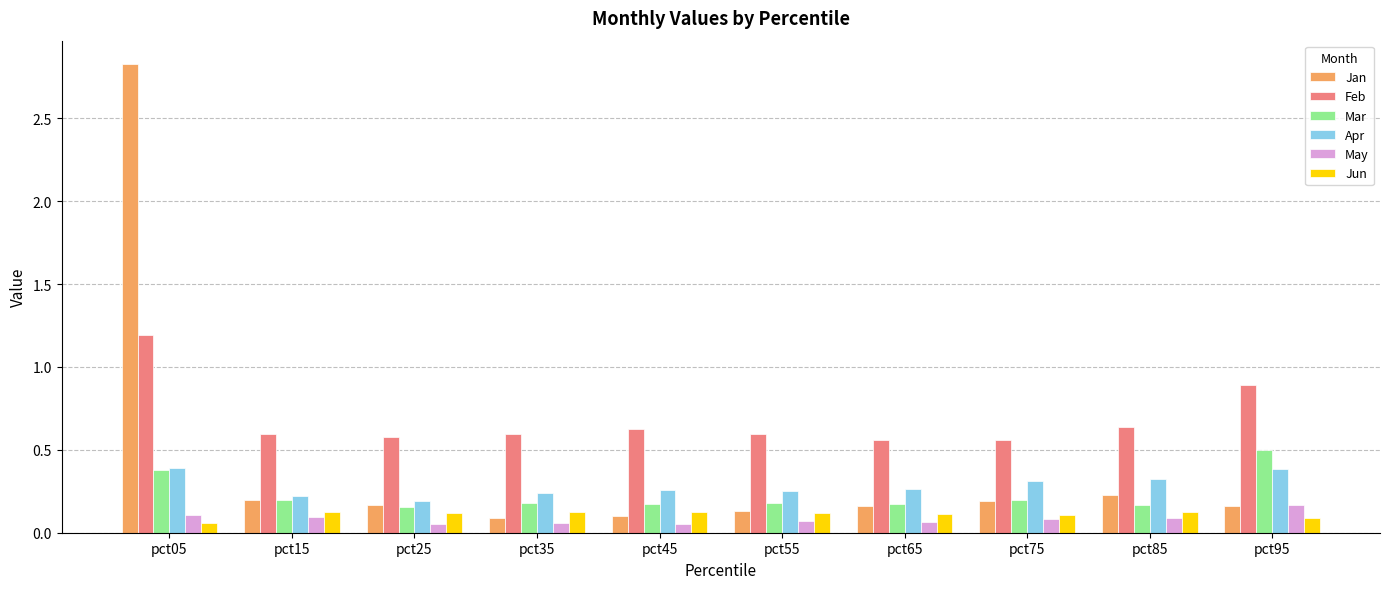

Is it true that Mar equals 0.3 at pct45?

False